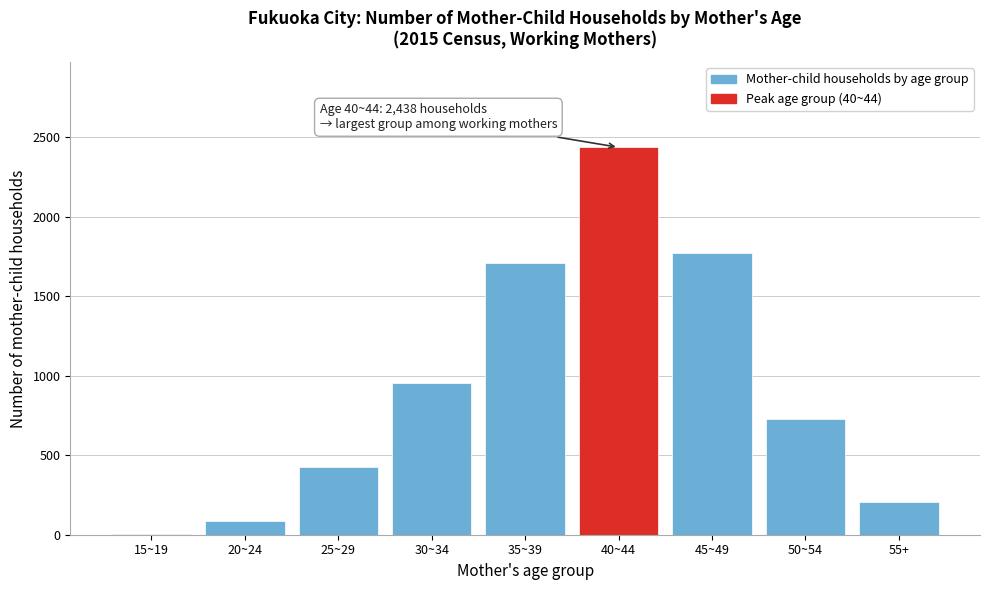

Reading left to right, extract all data points from this chart.

15~19=4	20~24=88	25~29=429	30~34=952	35~39=1713	40~44=2438	45~49=1775	50~54=726	55+=205